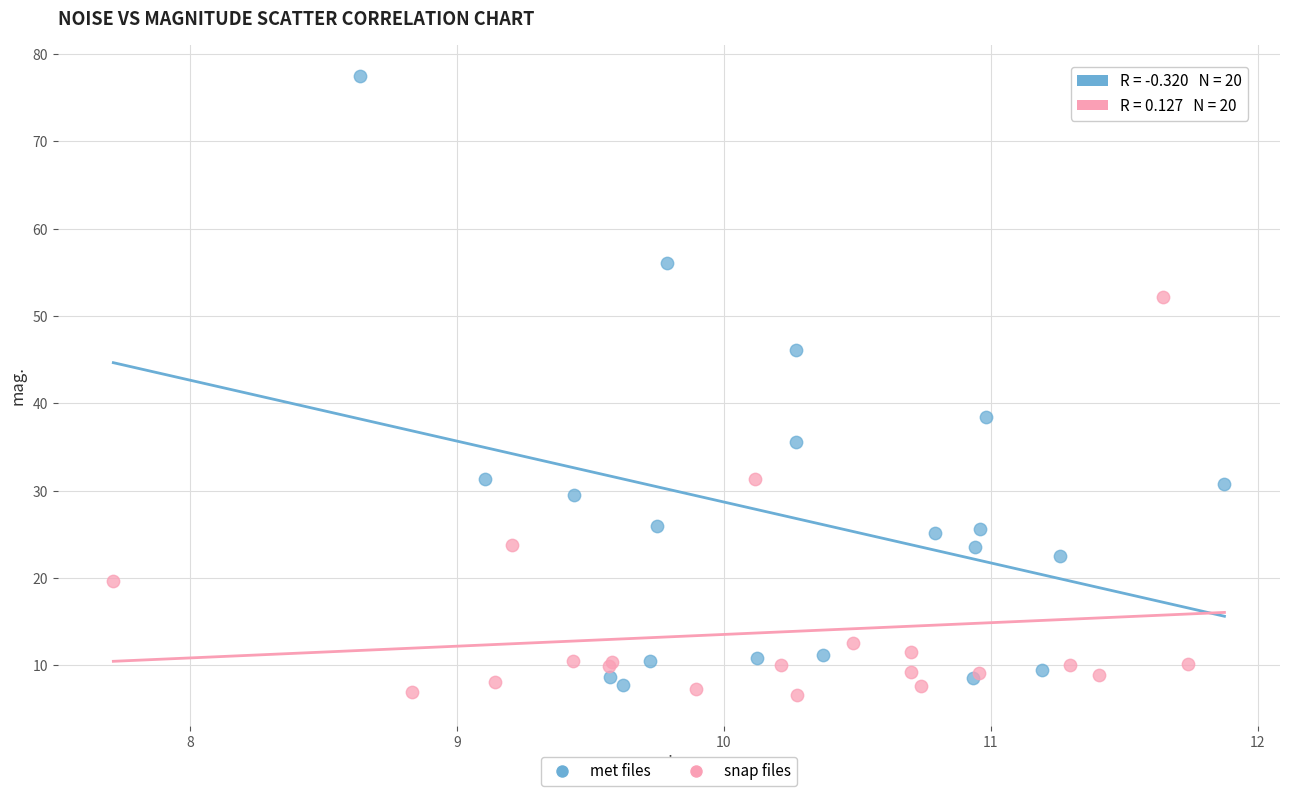

Which series contains the highest Y value?

met files